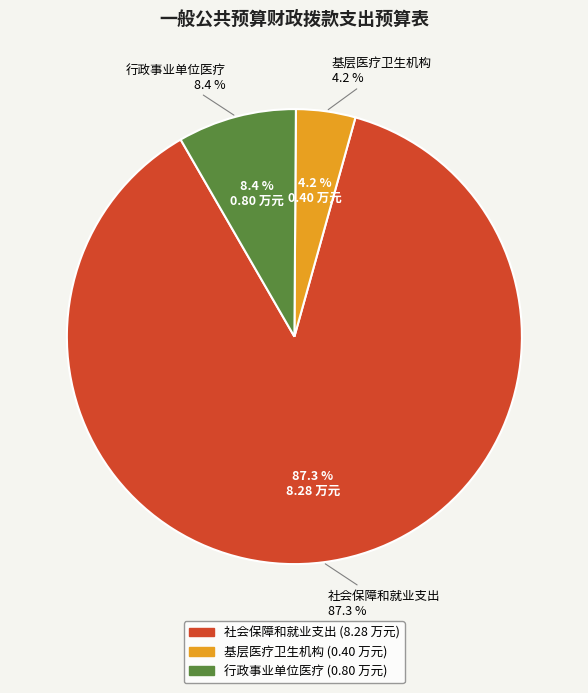

Rank the categories by value from lowest to highest.

基层医疗卫生机构, 行政事业单位医疗, 社会保障和就业支出